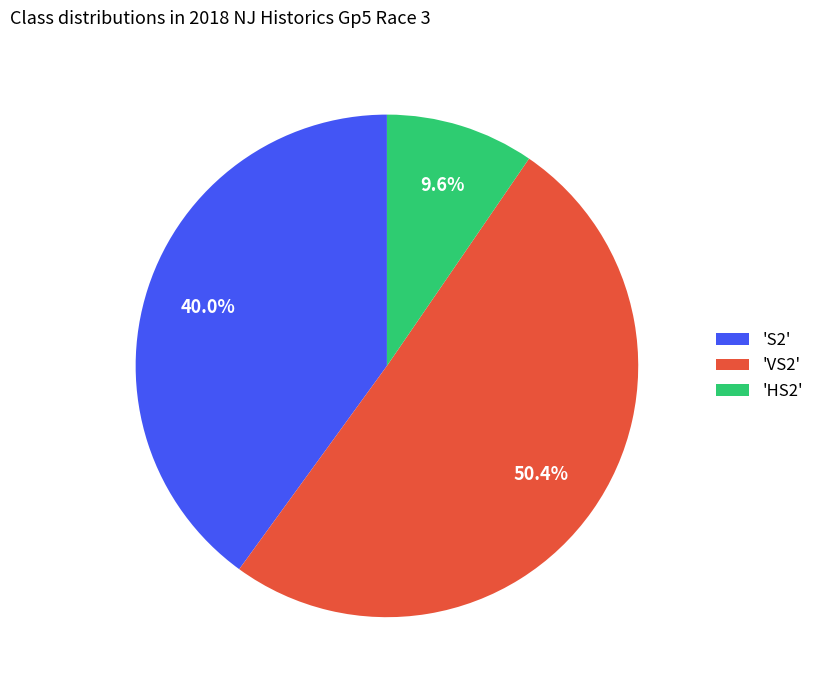

What is the total percentage of 'S2' and 'HS2'?

49.6%